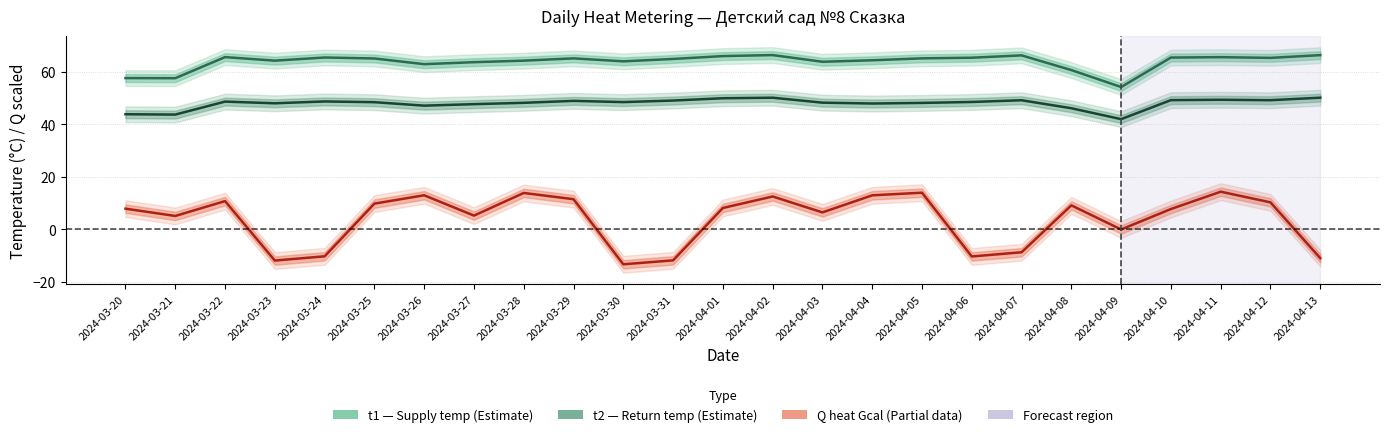

What is the difference between the second highest and second lowest values in the t1 (Supply temp, °C) series?

8.8